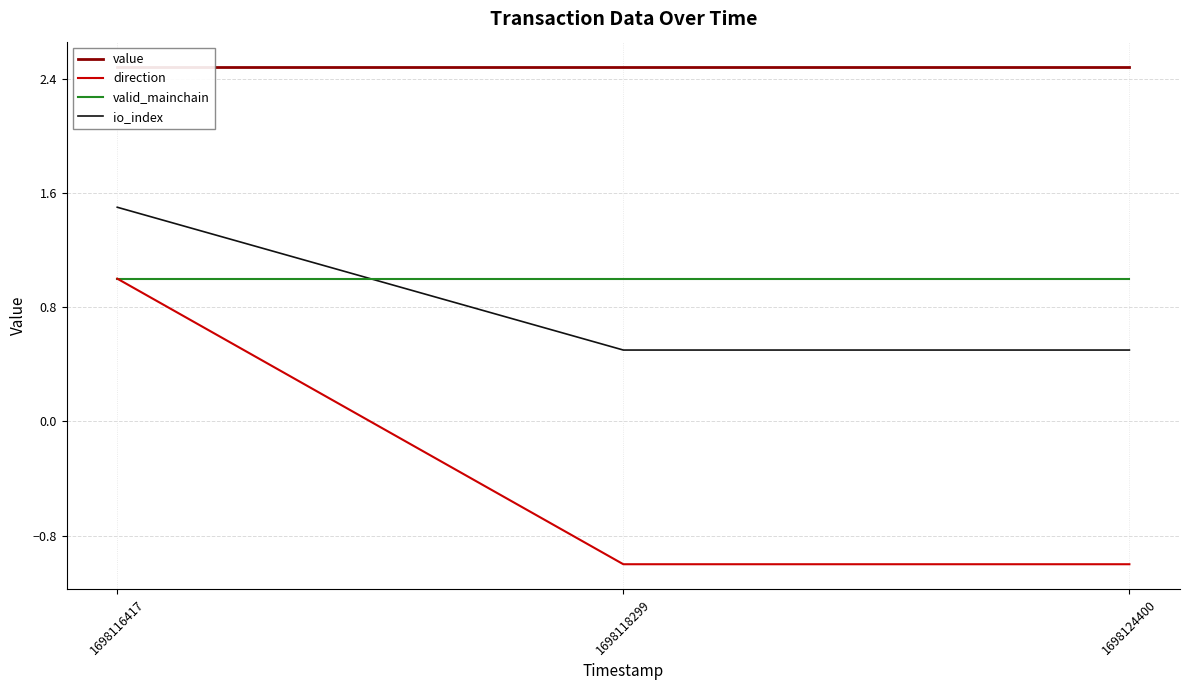

Rank the series at 1698116417 from lowest to highest value.

direction, valid_mainchain, io_index, value